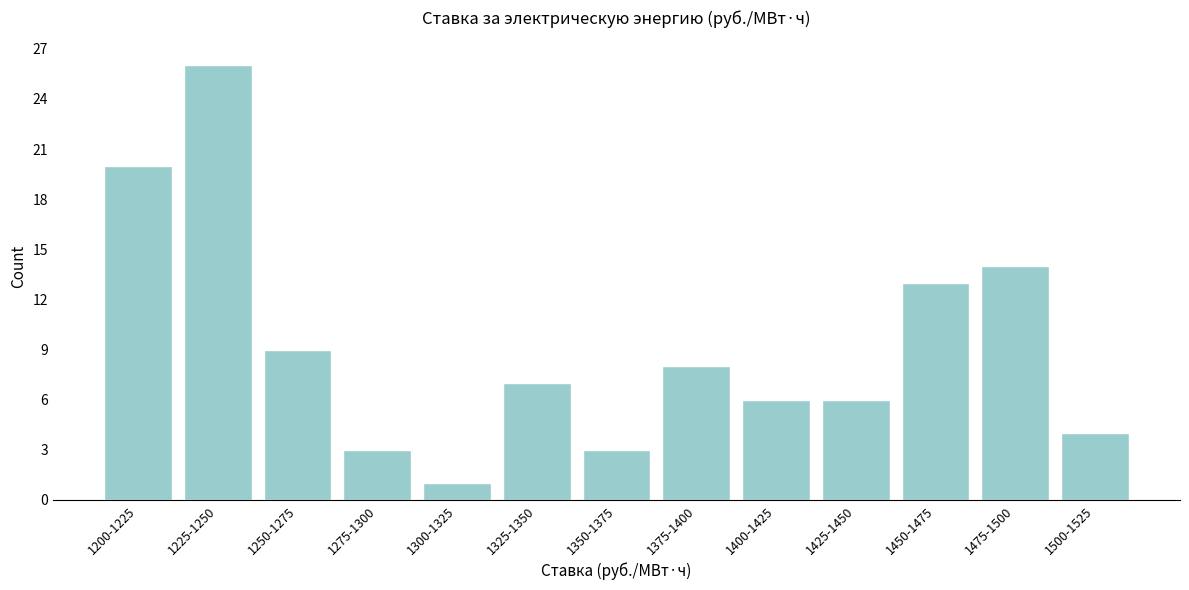

Reading left to right, list all the values displayed in this chart.

20	26	9	3	1	7	3	8	6	6	13	14	4